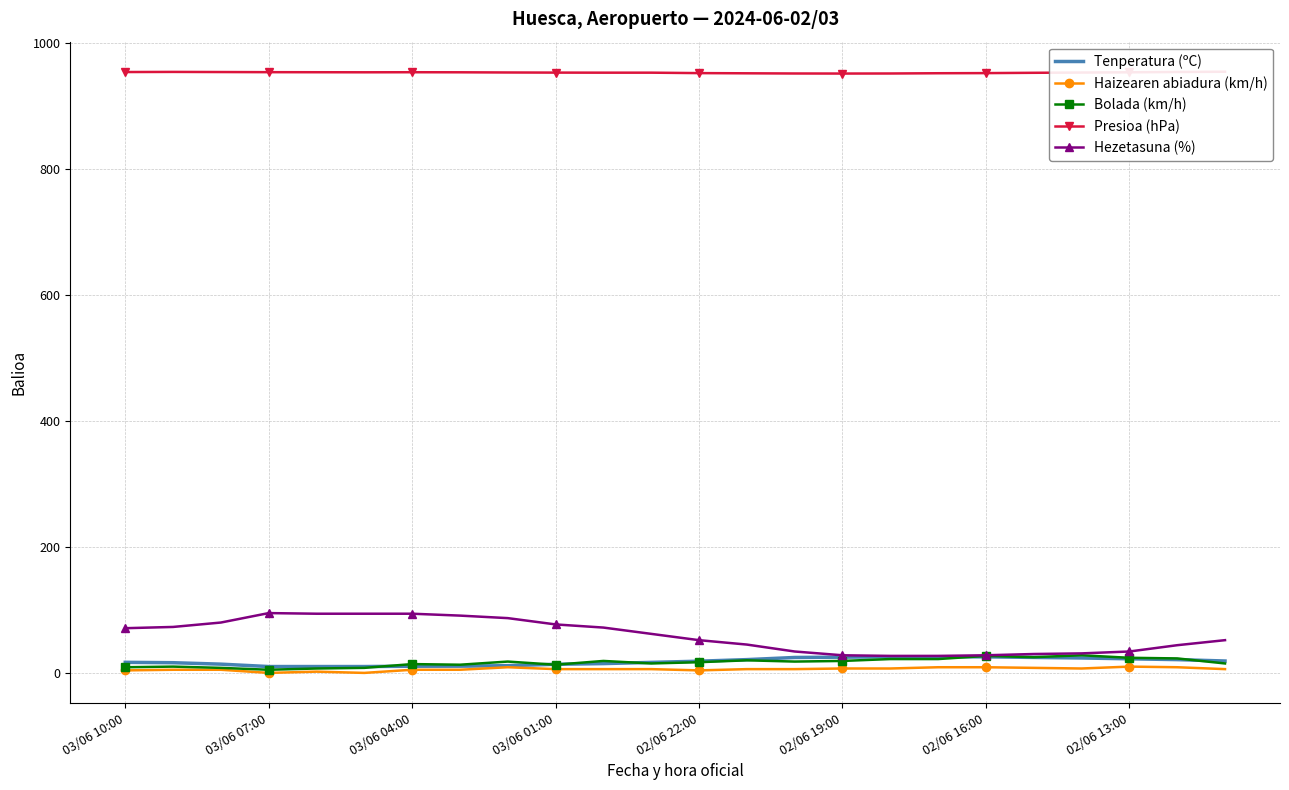

The value of Hezetasuna (%) at 03/06 07:00 is 52.9. True or false?

False